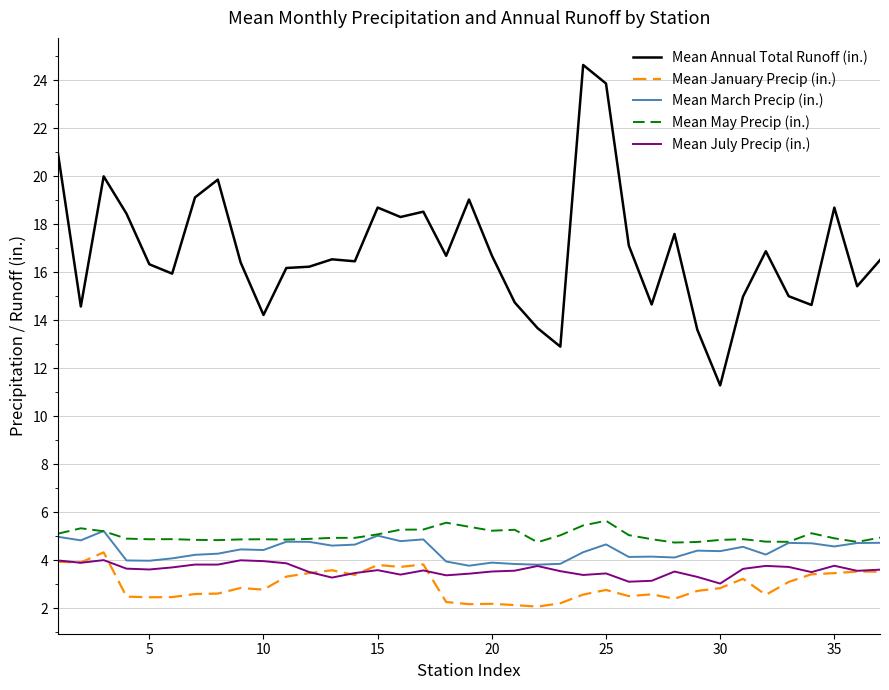

True or false: Mean March Precip (in.) and Mean Annual Total Runoff (in.) cross at least once.

False